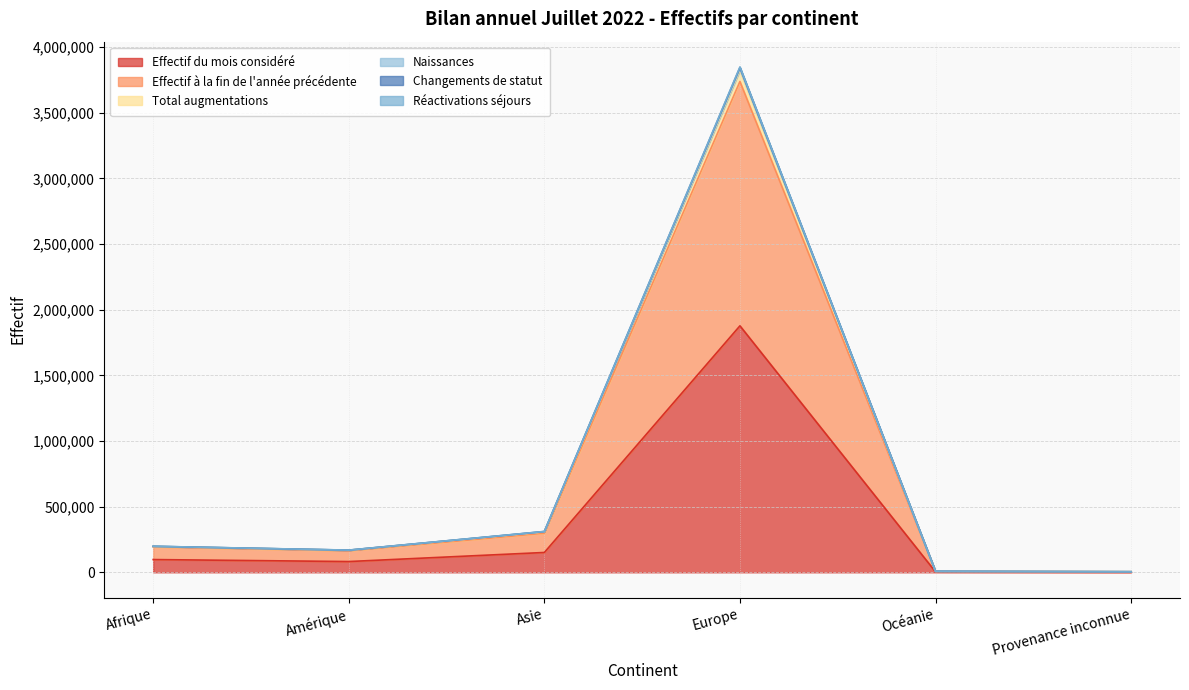

Rank the series at Amérique from lowest to highest value.

Effectif du mois considéré, Effectif à la fin de l'année précédente, Réactivations séjours, Naissances, Changements de statut, Total augmentations